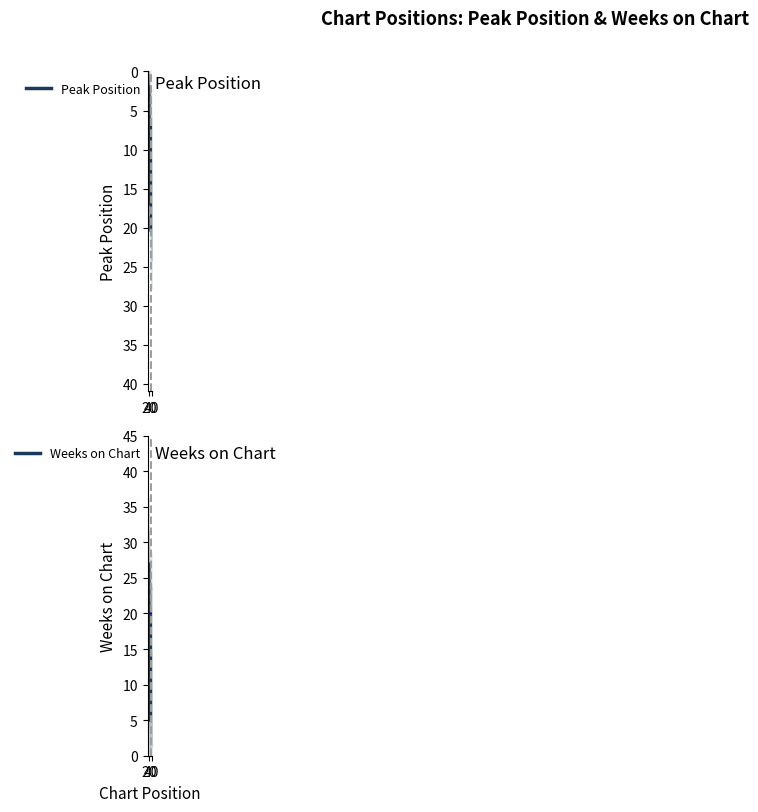

Does the chart display data point markers on the line(s)?

No